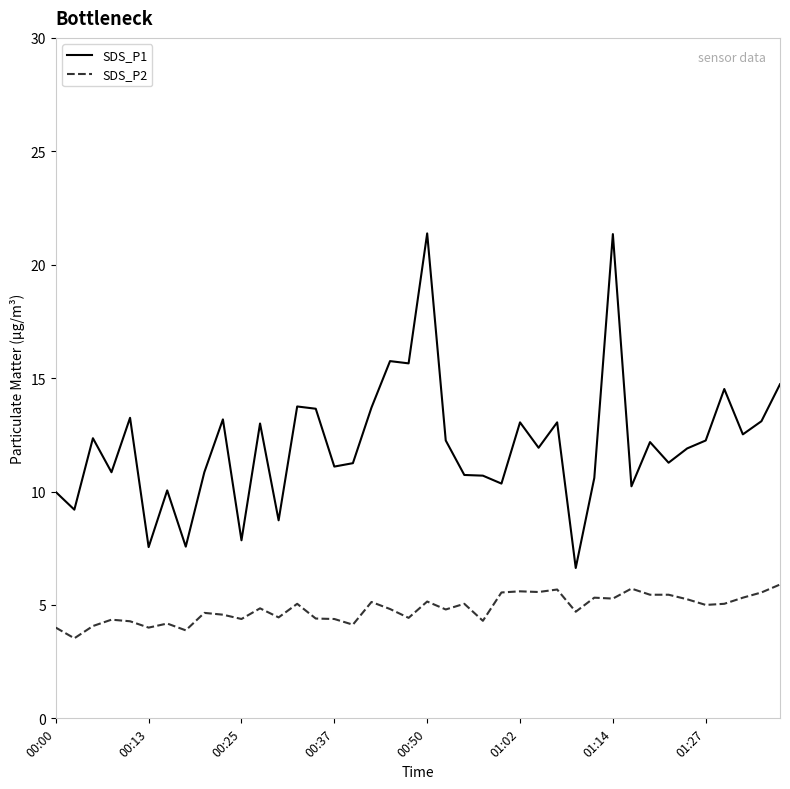

How many lines are shown in the chart?

2